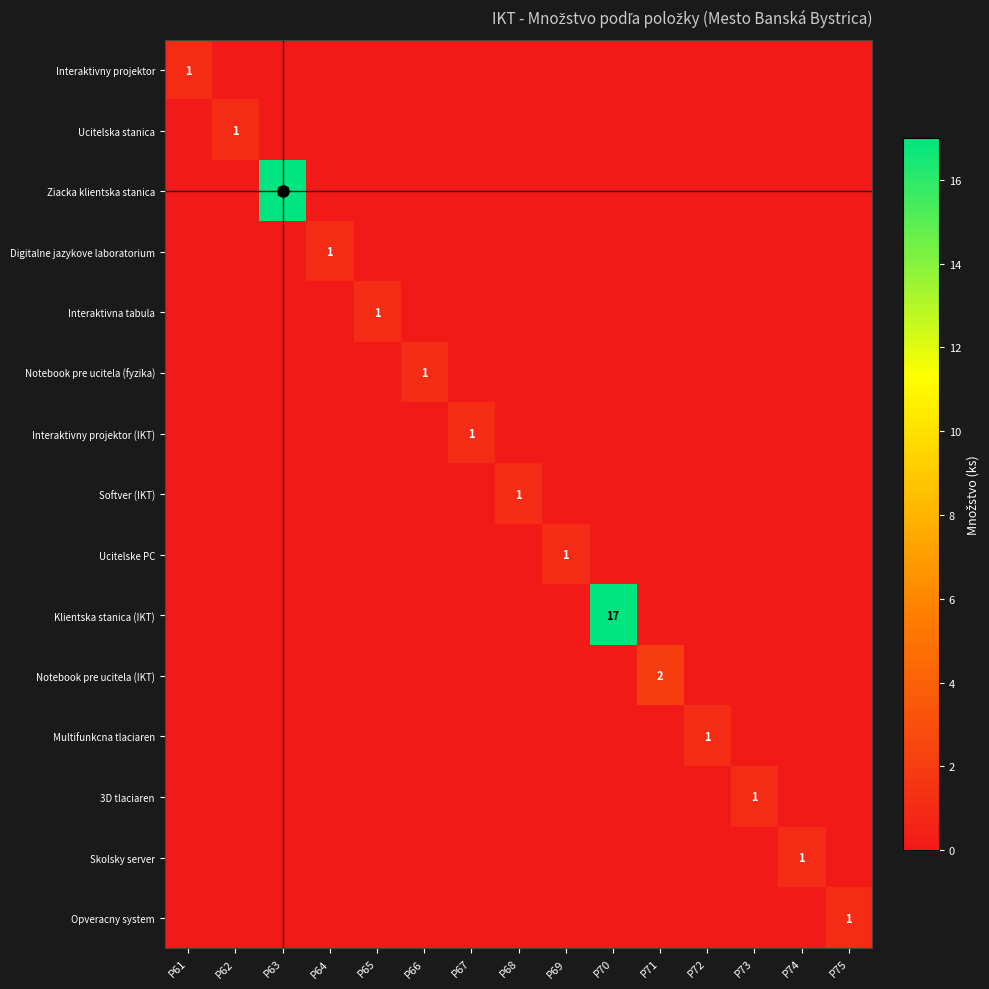

What is the difference between the maximum and minimum values in the 3D tlaciaren series?

1